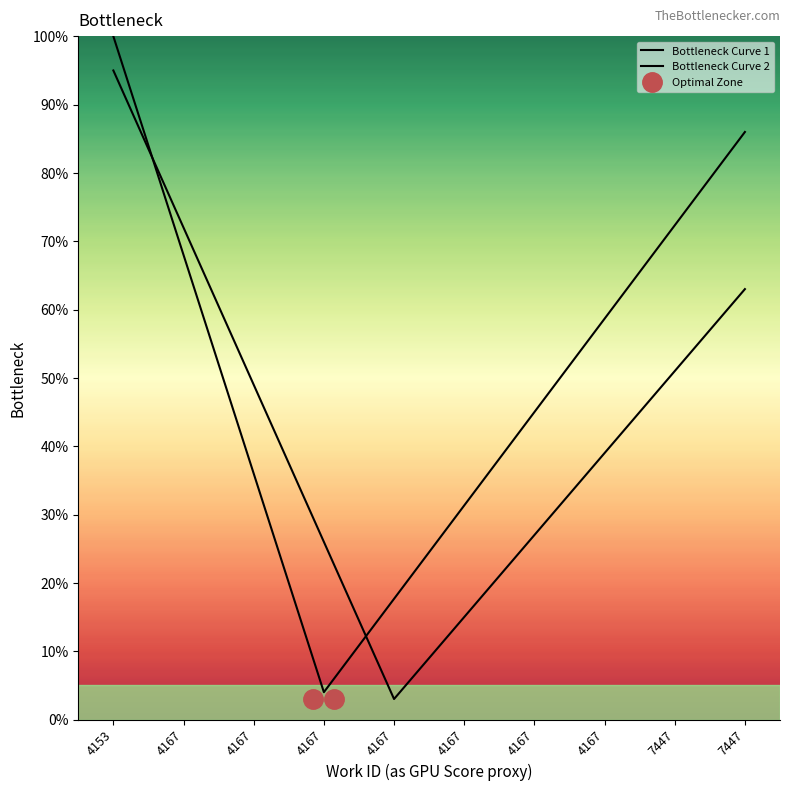

What value does the Bottleneck Curve 1 series have at 4153?

100.0